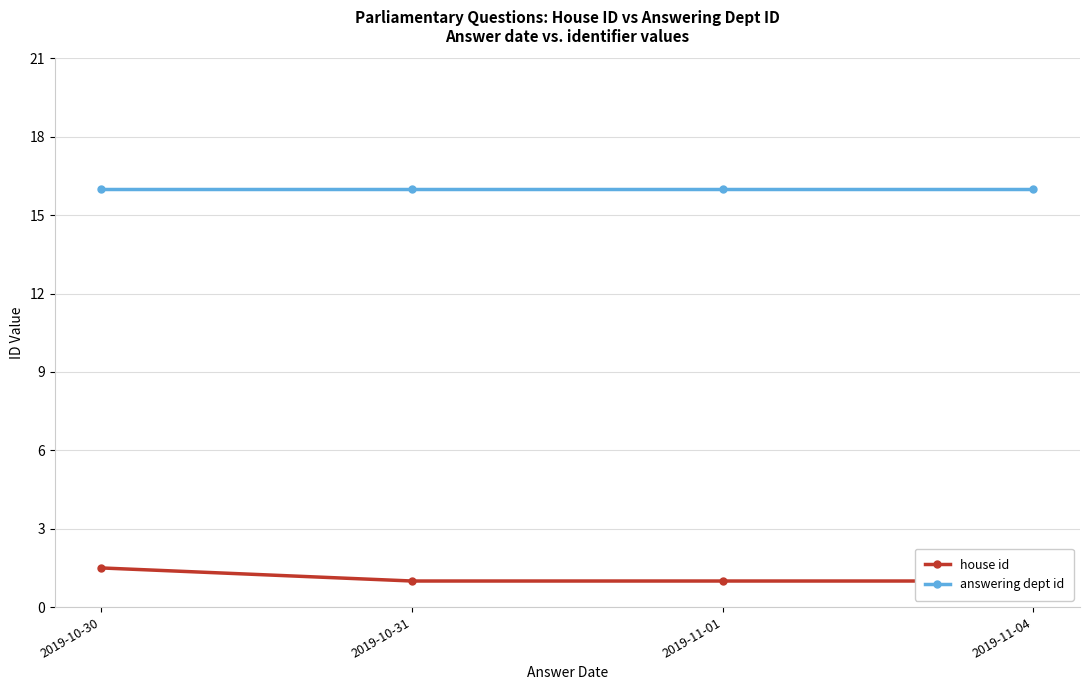

Reading right to left, extract all data points from this chart.

house id: 1.0	1.0	1.0	1.5
answering dept id: 16.0	16.0	16.0	16.0